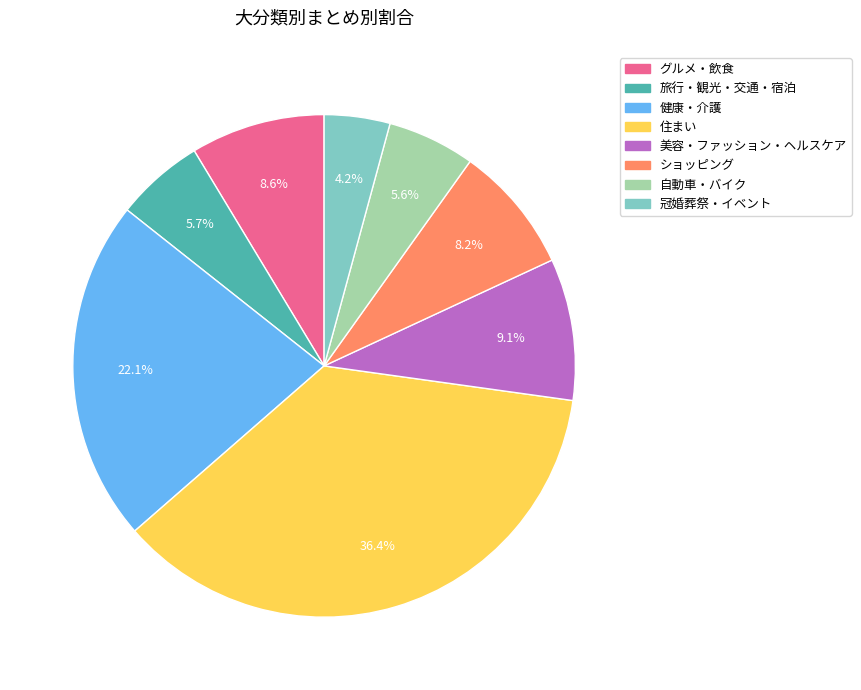

How many segments does this pie chart have?

8